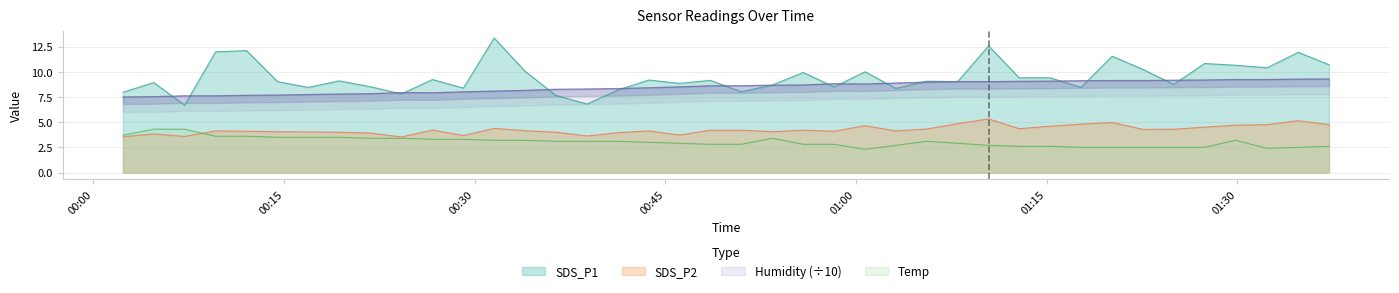

How many data points in SDS_P1 are above 9?

23